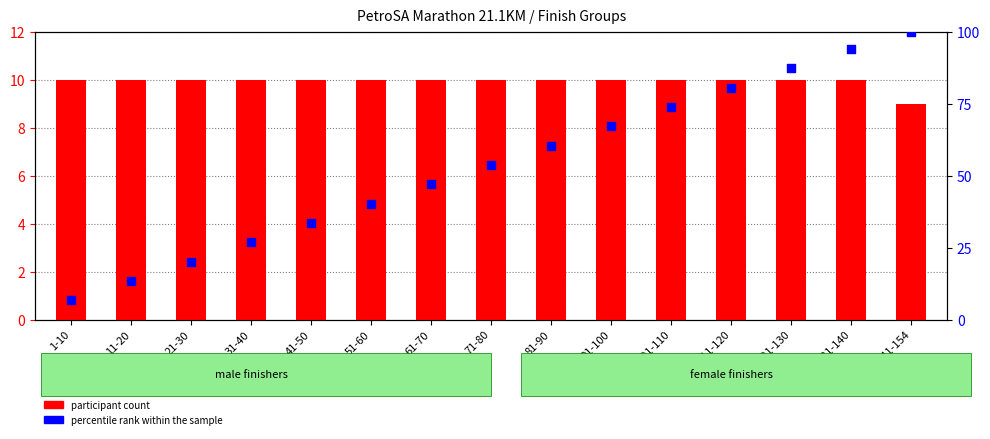

Which series has the largest Y range (max minus min)?

percentile rank within the sample